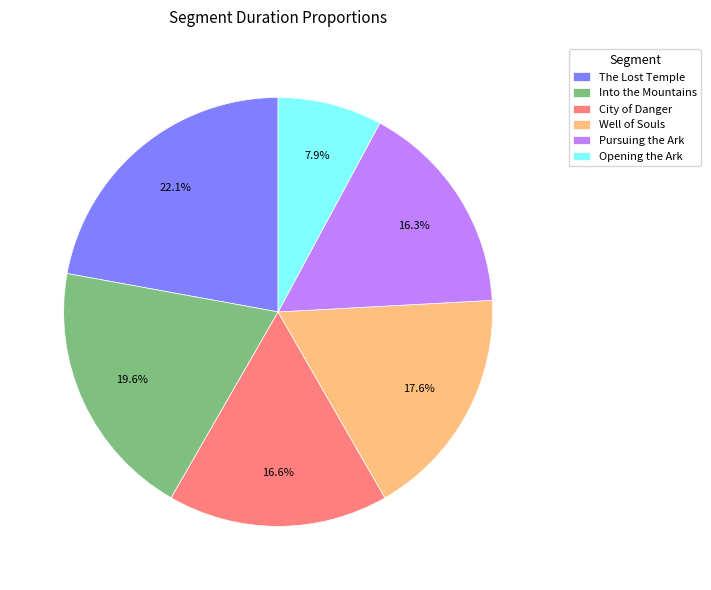

Which has a higher value, Into the Mountains or Pursuing the Ark?

Into the Mountains